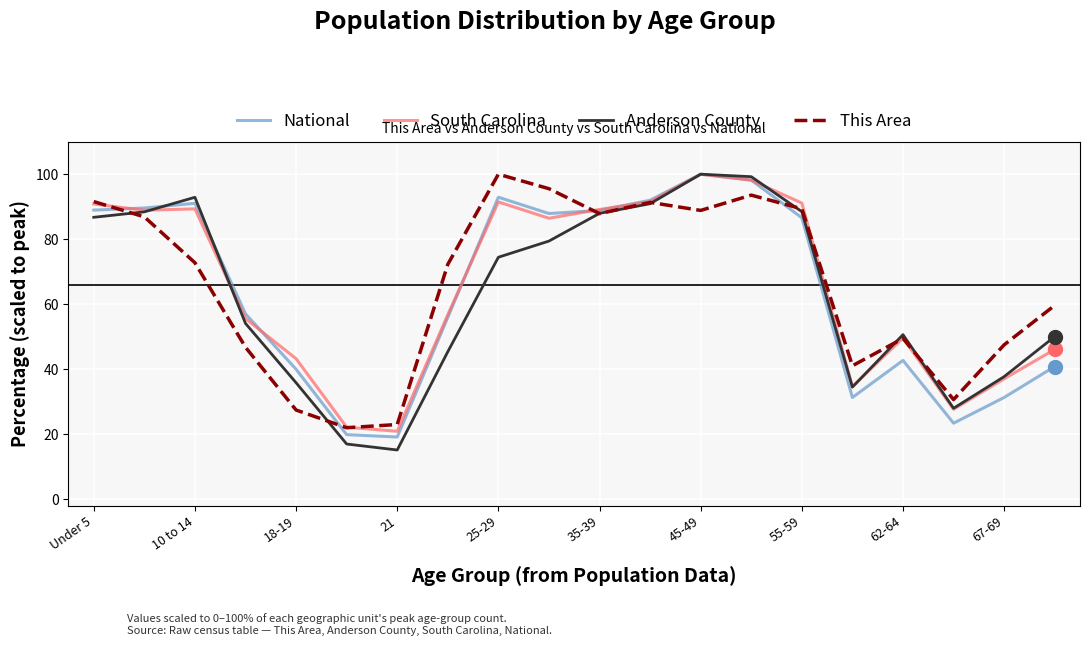

In Anderson County, how many points are higher than both neighbors (excluding endpoints)?

3